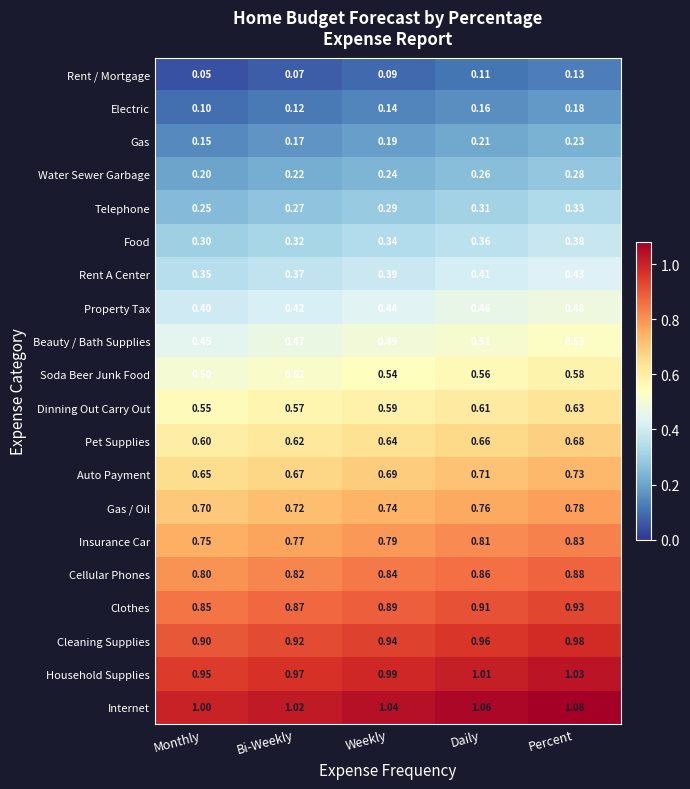

Where is Cleaning Supplies nearest to the value 0?

Monthly